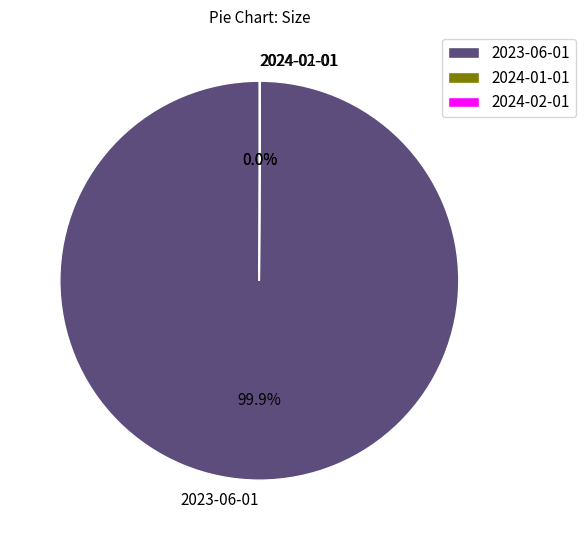

Is 2023-06-01 the majority of the pie?

Yes